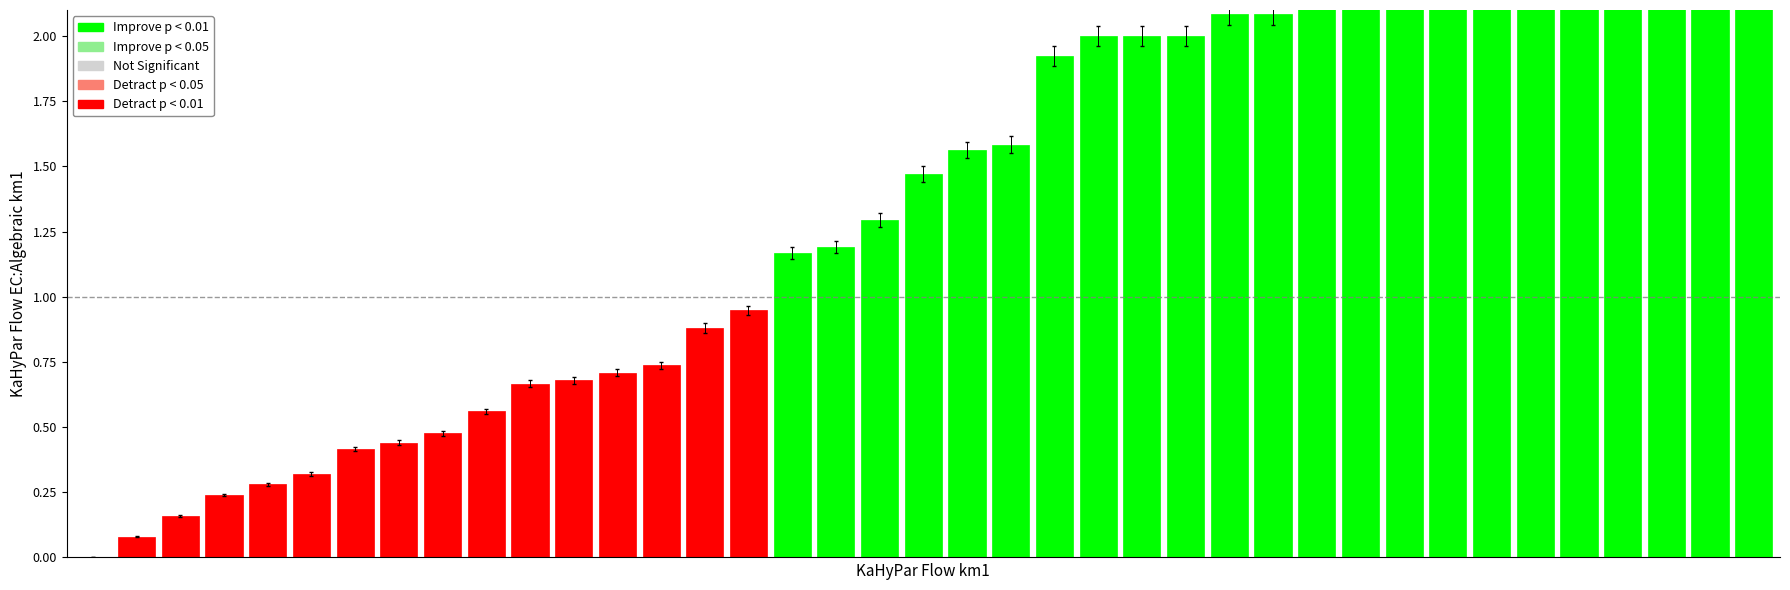

How many categories are shown in the chart?

39